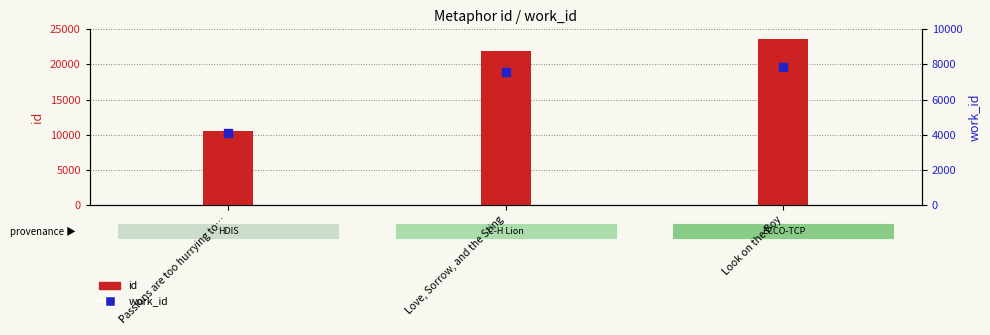

What are all the series names shown in the legend?

id, work_id